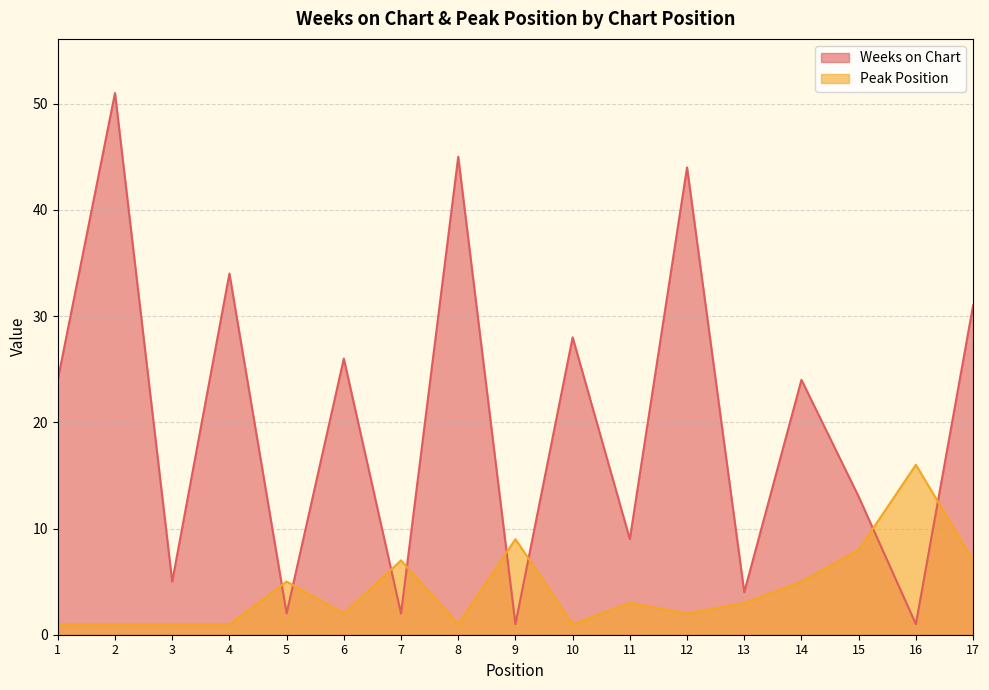

How many distinct data groups are displayed?

2